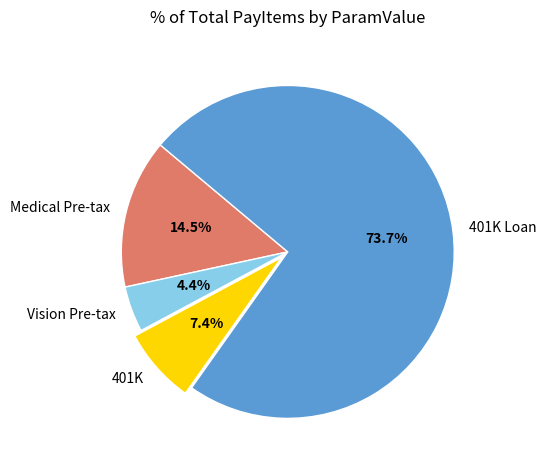

What portion of the pie excludes Vision Pre-tax?

95.6%